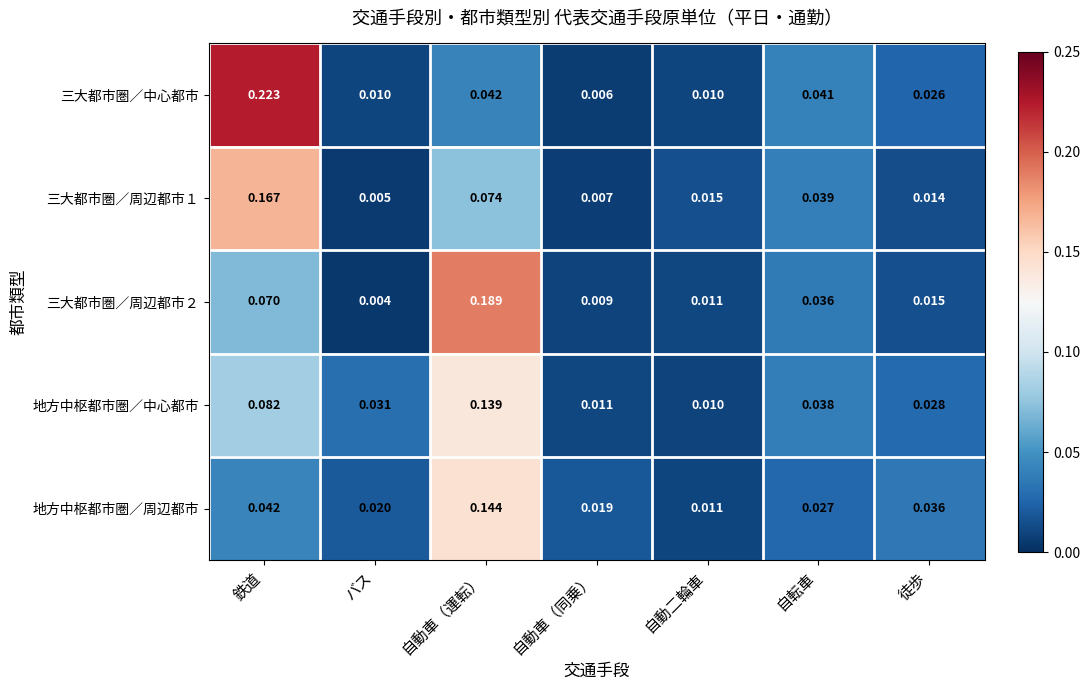

Which category has the highest value in the 地方中枢都市圏／周辺都市 series?

自動車（運転）